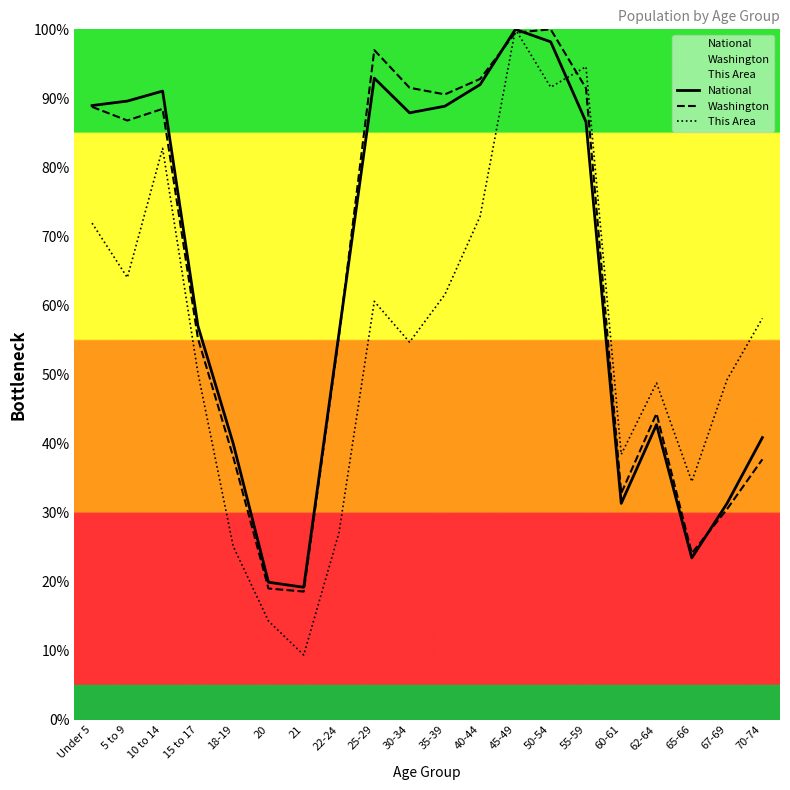

What is the difference between the Washington values at 62-64 and 65-66?

20.2